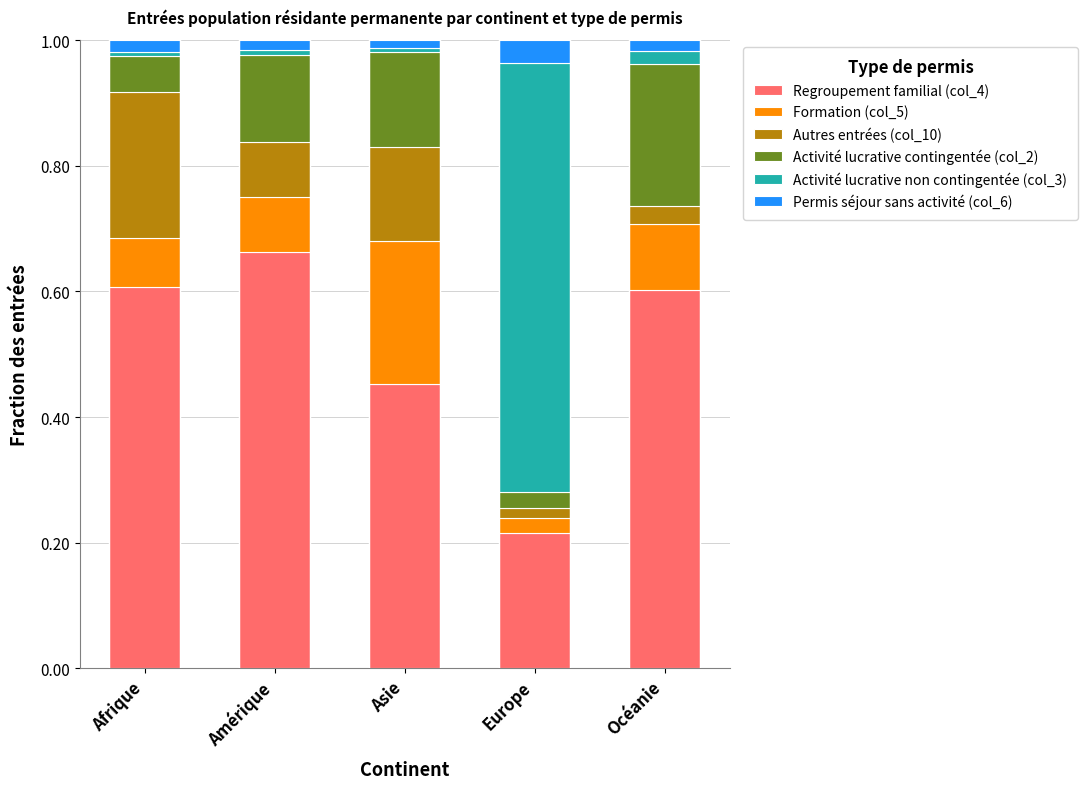

How many categories are shown in the chart?

5